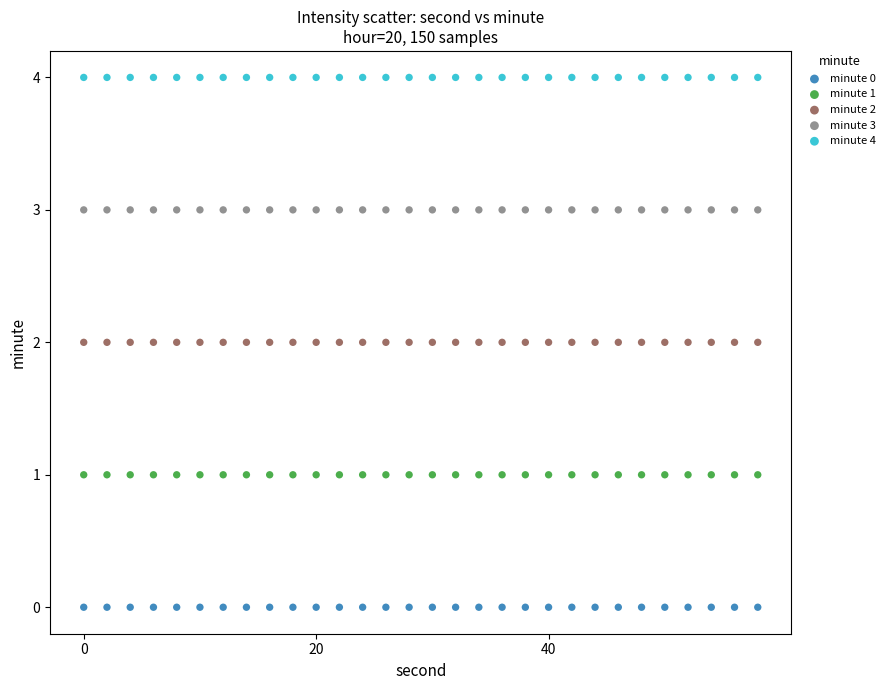

Which series reaches the minimum Y coordinate?

minute 0